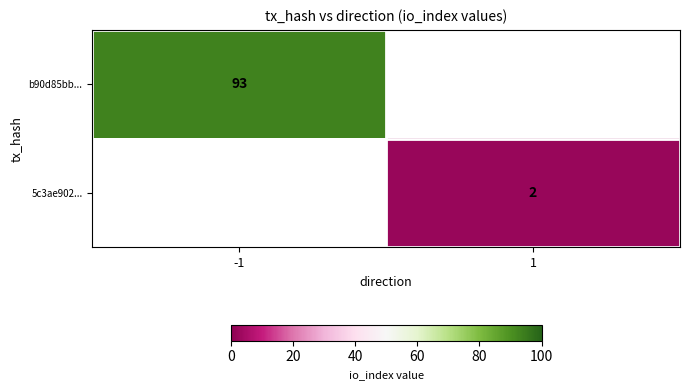

True or false: 5c3ae902... has a value of 2 at 1.

True